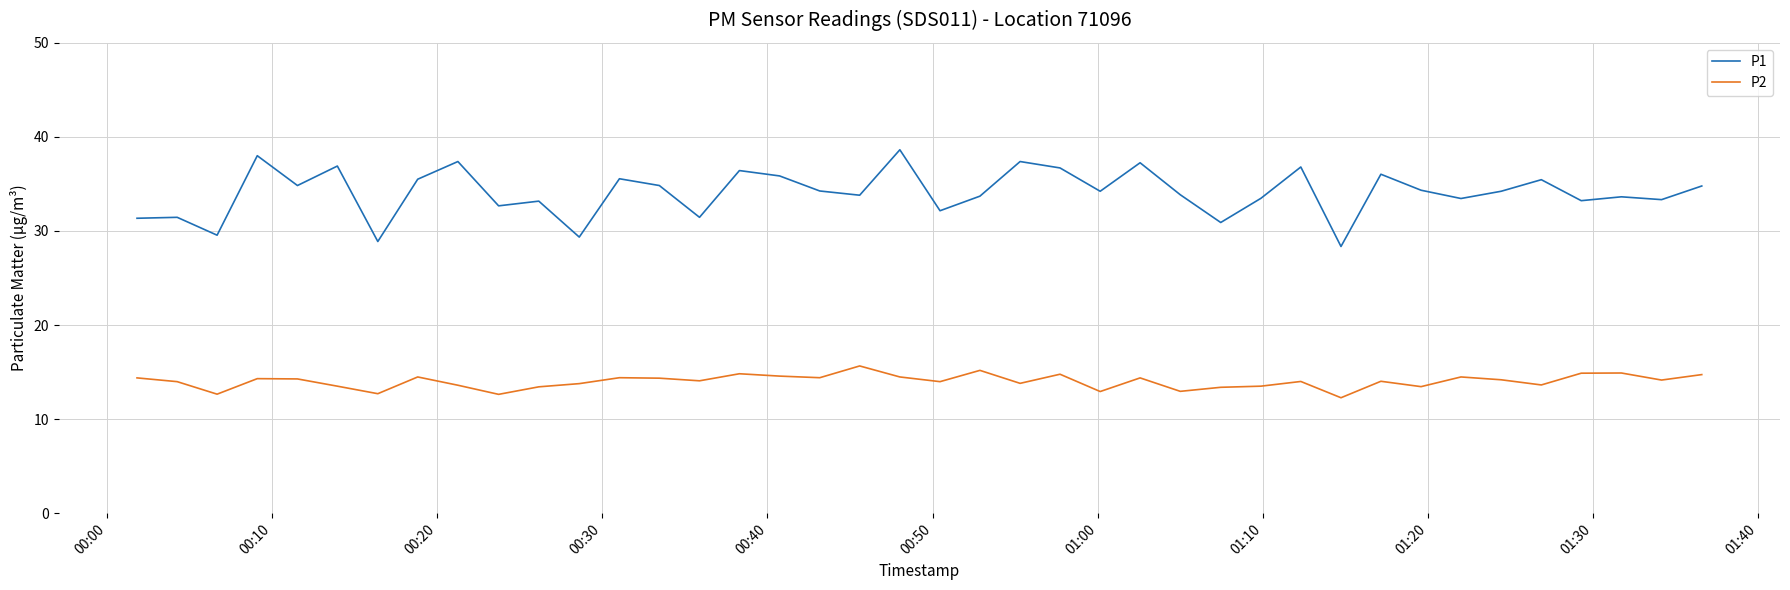

True or false: P1 and P2 cross at least once.

False